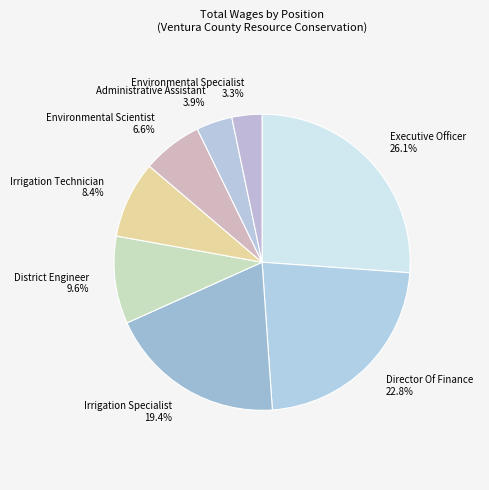

The District Engineer slice represents 10% of the pie. True or false?

True